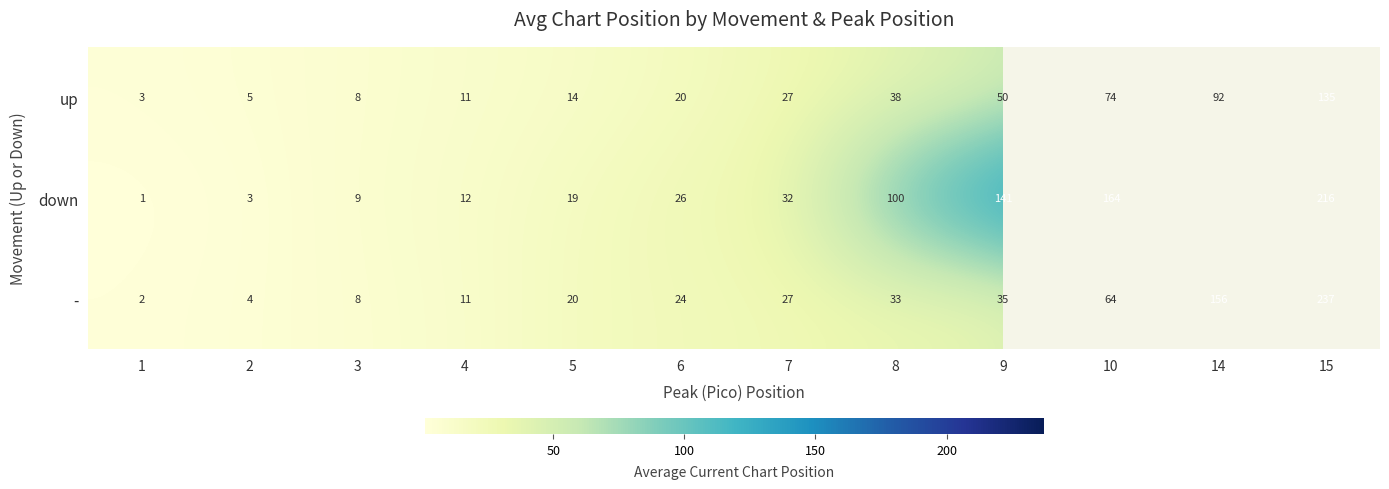

Rank the categories by up value from highest to lowest.

15, 14, 10, 9, 8, 7, 6, 5, 4, 3, 2, 1